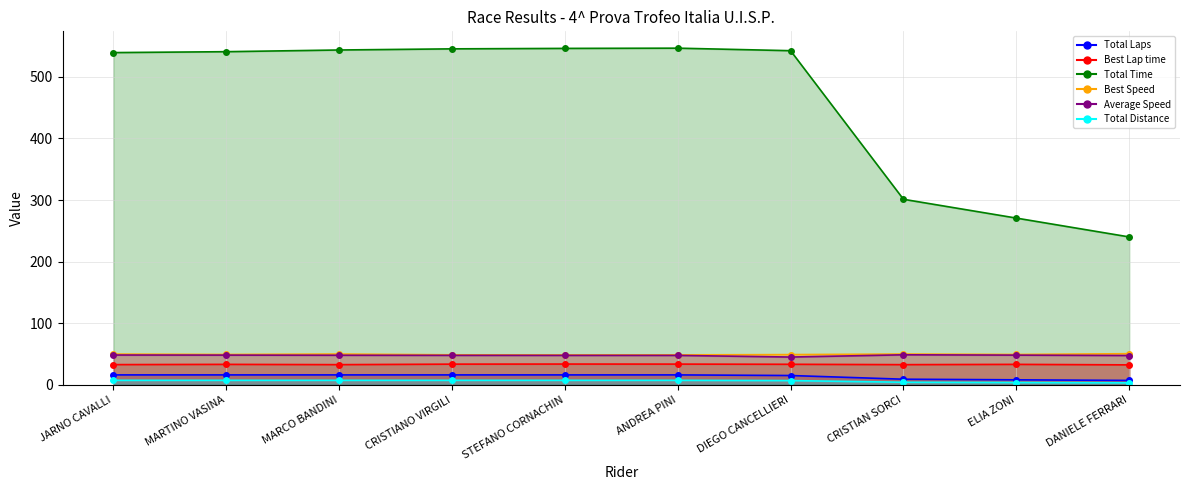

Reading left to right, what are all the values shown in this chart?

Total Laps: 16.0	16.0	16.0	16.0	16.0	16.0	15.0	9.0	8.0	7.0
Best Lap time: 32.7	33.1	32.6	33.5	33.6	33.5	33.2	32.6	33.1	32.3
Total Time: 539.4	540.9	543.6	545.5	546.2	546.6	542.5	301.2	270.6	240.0
Best Speed: 49.8	49.2	49.9	48.6	48.4	48.5	49.0	49.9	49.2	50.4
Average Speed: 48.3	48.1	47.9	47.7	47.7	47.6	45.0	48.6	48.1	47.5
Total Distance: 7.2	7.2	7.2	7.2	7.2	7.2	6.8	4.1	3.6	3.2